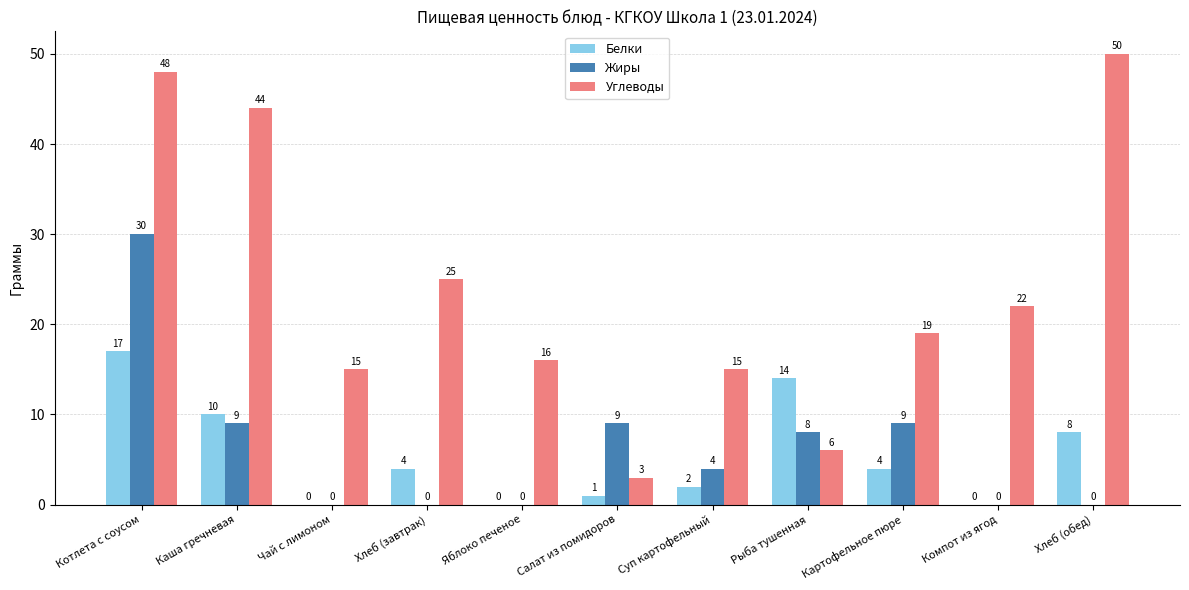

The Углеводы series shows 9 at Рыба тушенная. True or false?

False